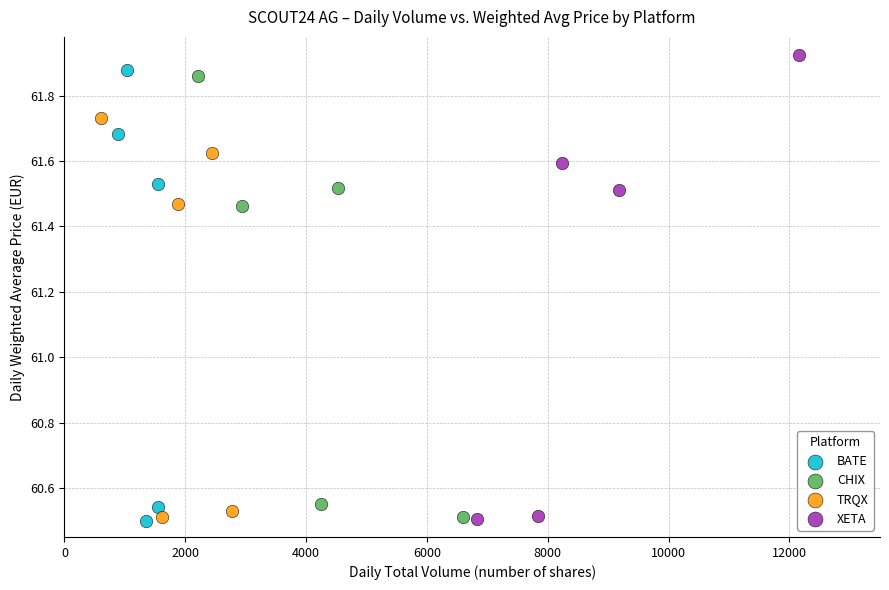

Which series has the largest Y range (max minus min)?

XETA